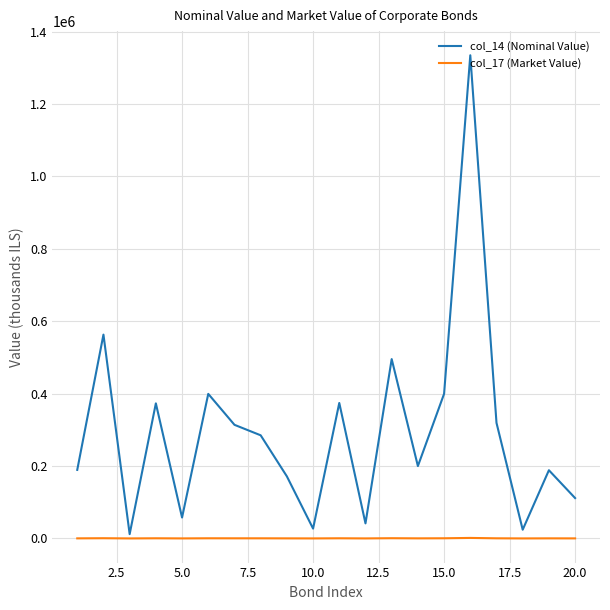

How many values in the col_17 (Market Value) series are below 326?

10